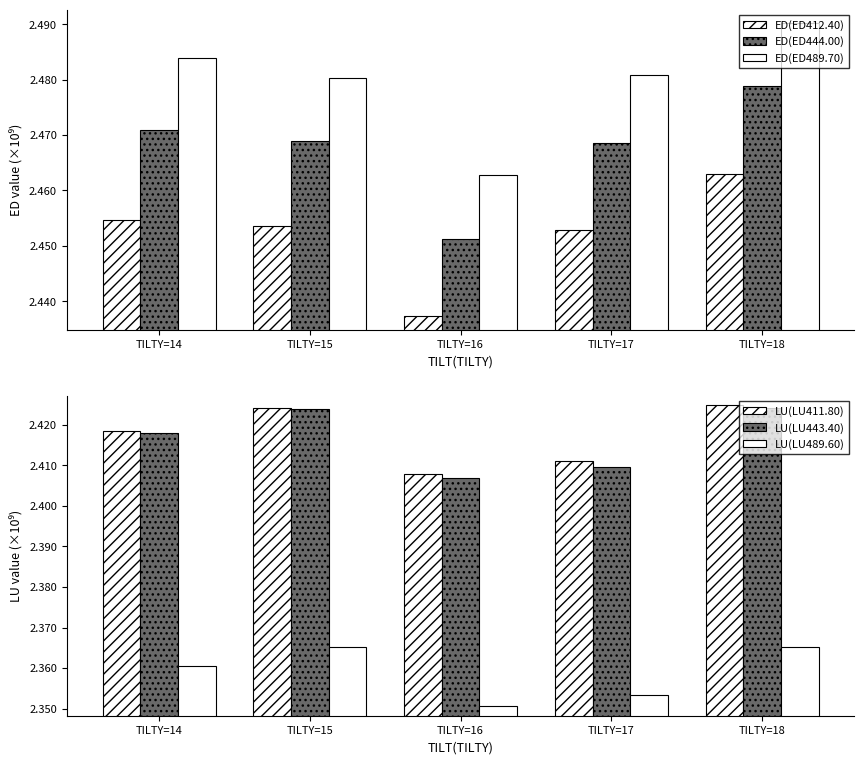

At which category is the sum across all series the highest?

TILTY=18